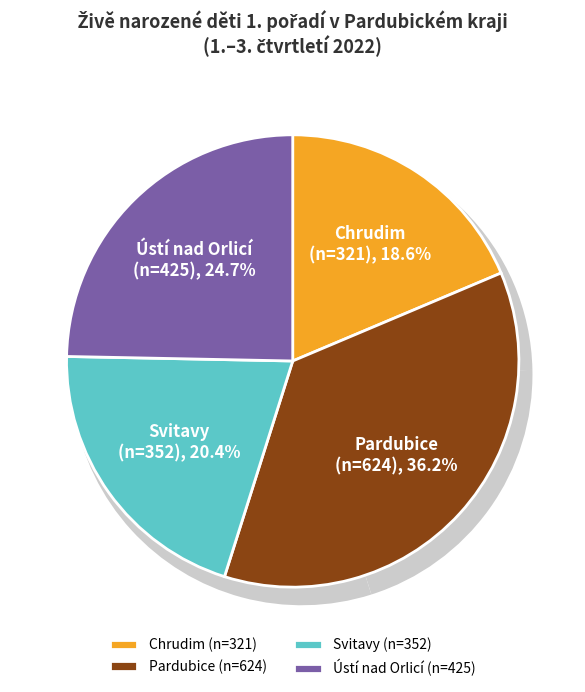

How many slices are in this pie chart?

4